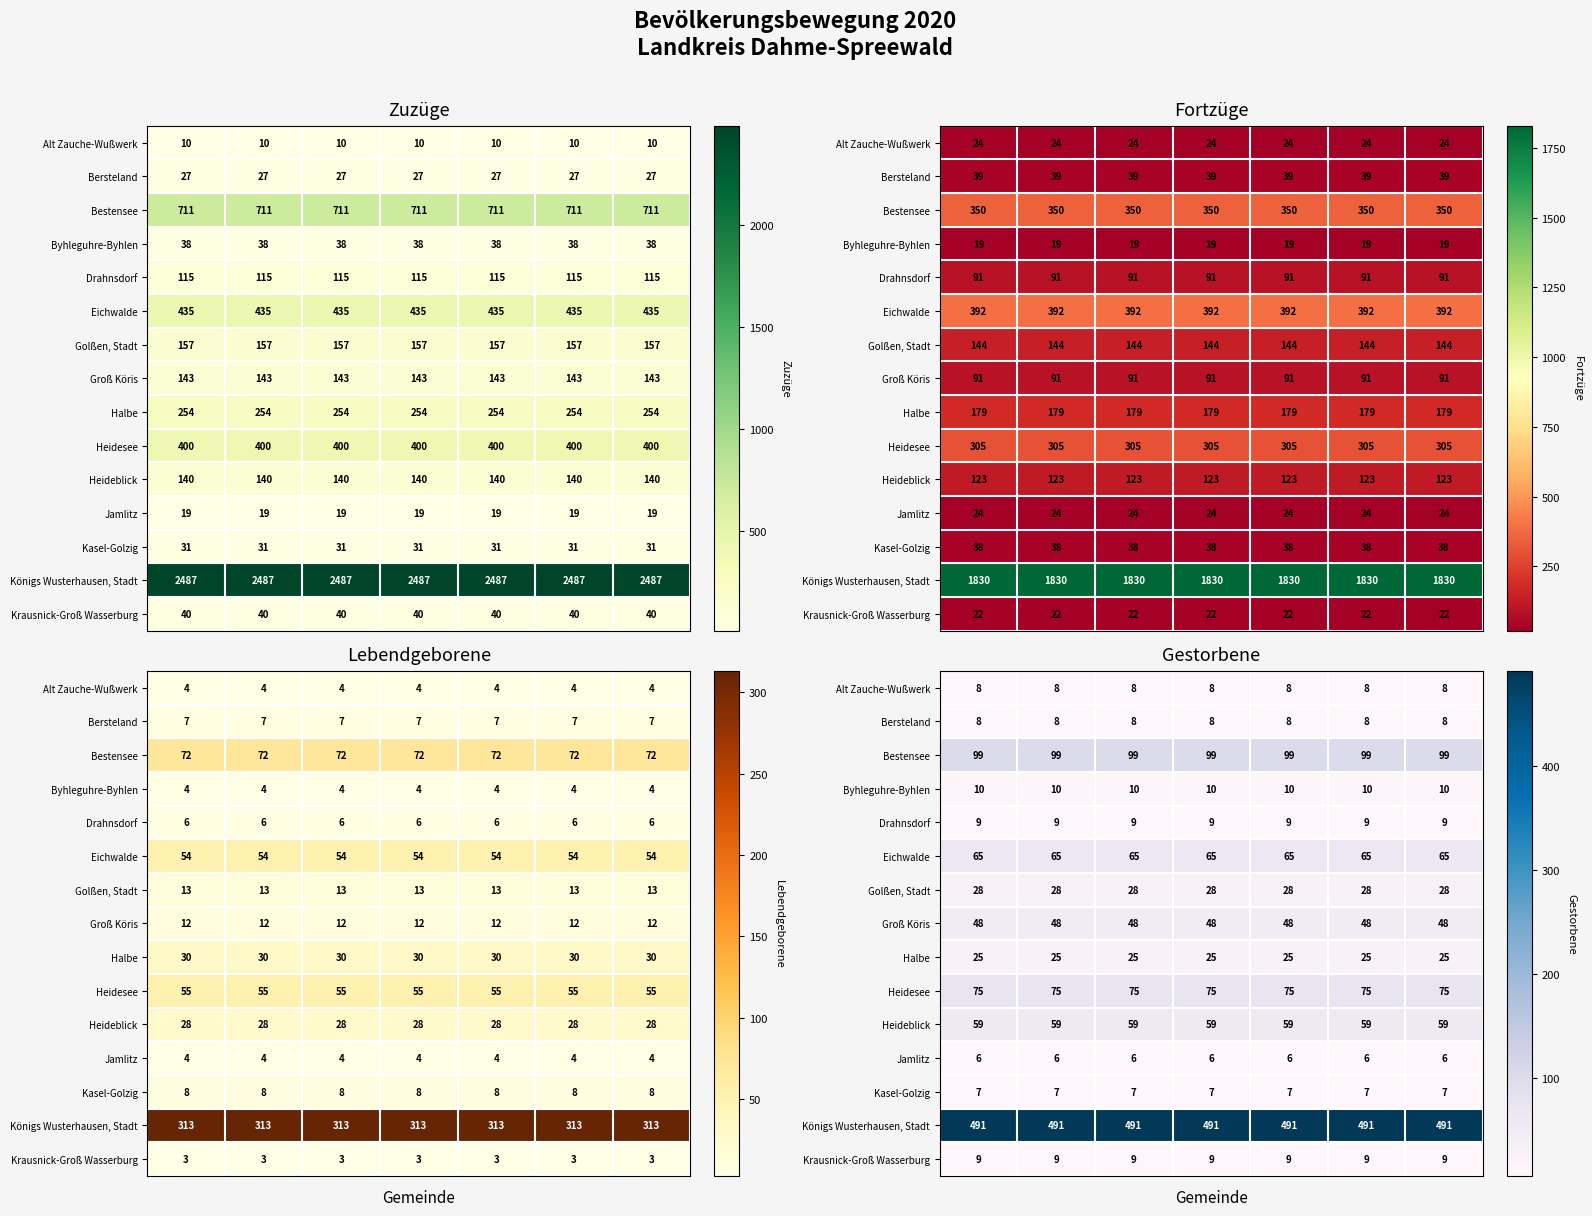

How many series are shown in this chart?

15